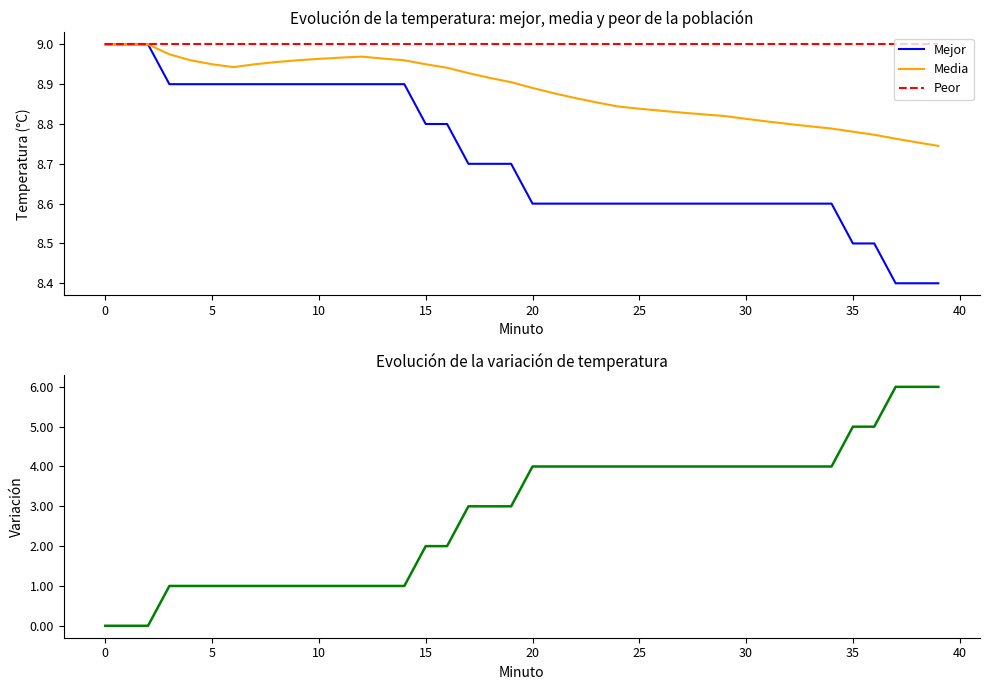

What is the lowest value of the Mejor series?

8.4